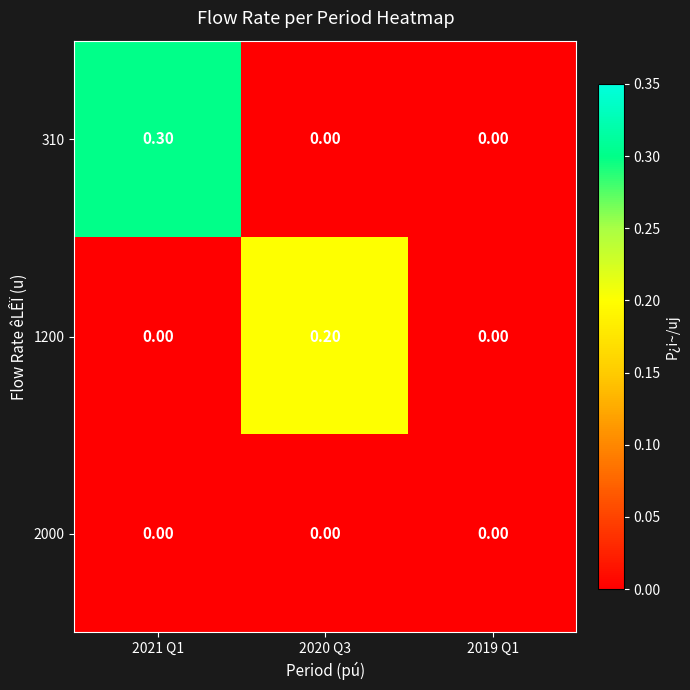

Is the value of 310 at 2021 Q1 greater than the value of 2000 at 2020 Q3?

Yes